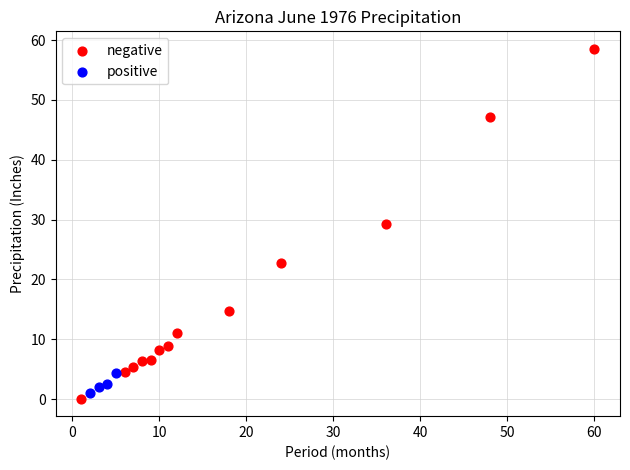

Which series contains the highest Y value?

negative